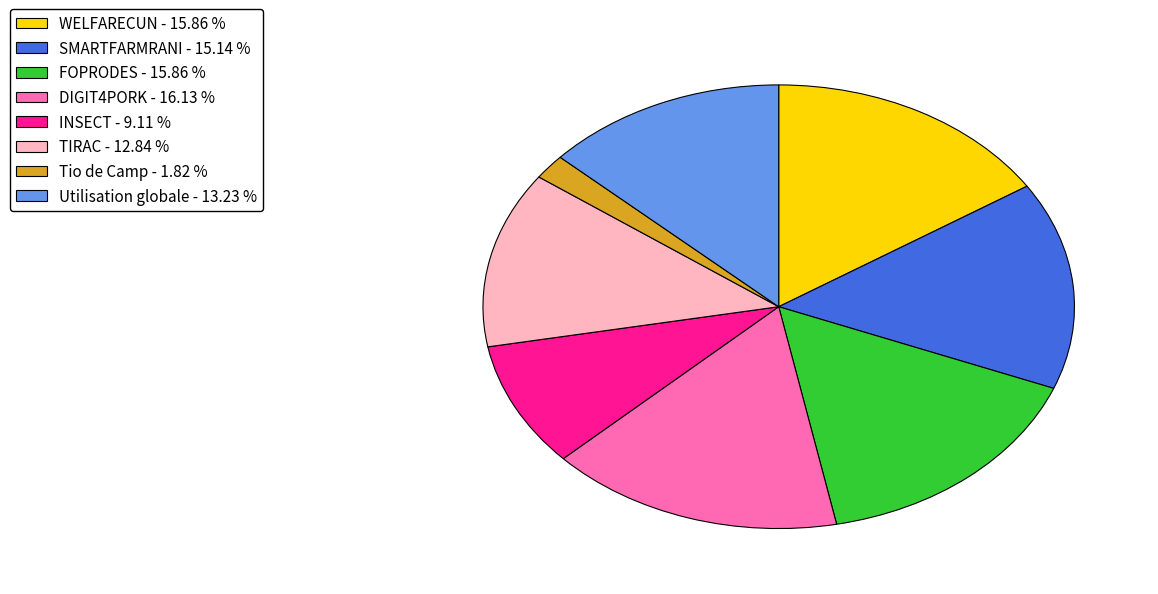

Between Tio de Camp and WELFARECUN, which is larger?

WELFARECUN